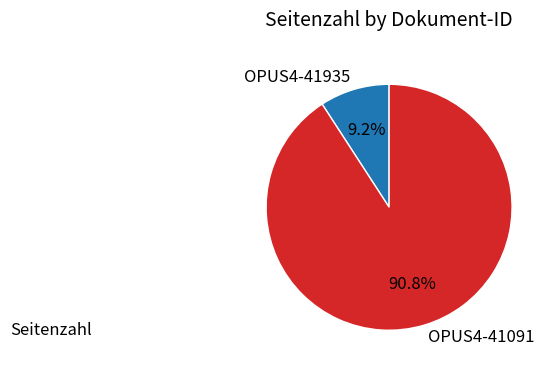

True or false: OPUS4-41935 accounts for 9% of the total.

True